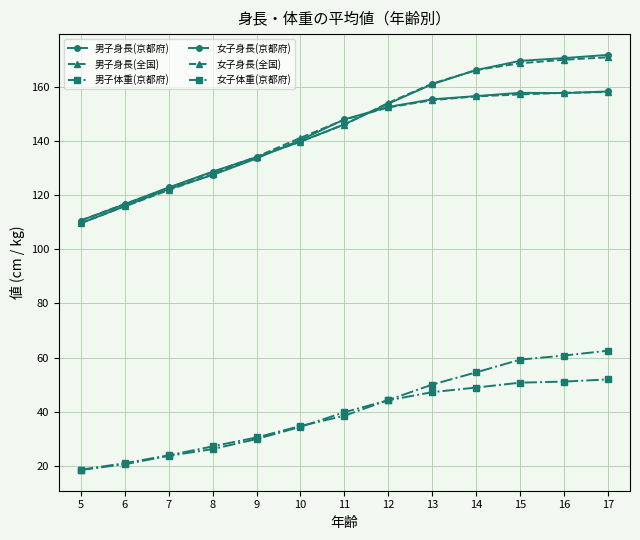

At 13, list the series in order from largest to smallest.

男子身長(全国), 男子身長(京都府), 女子身長(京都府), 女子身長(全国), 男子体重(京都府), 女子体重(京都府)